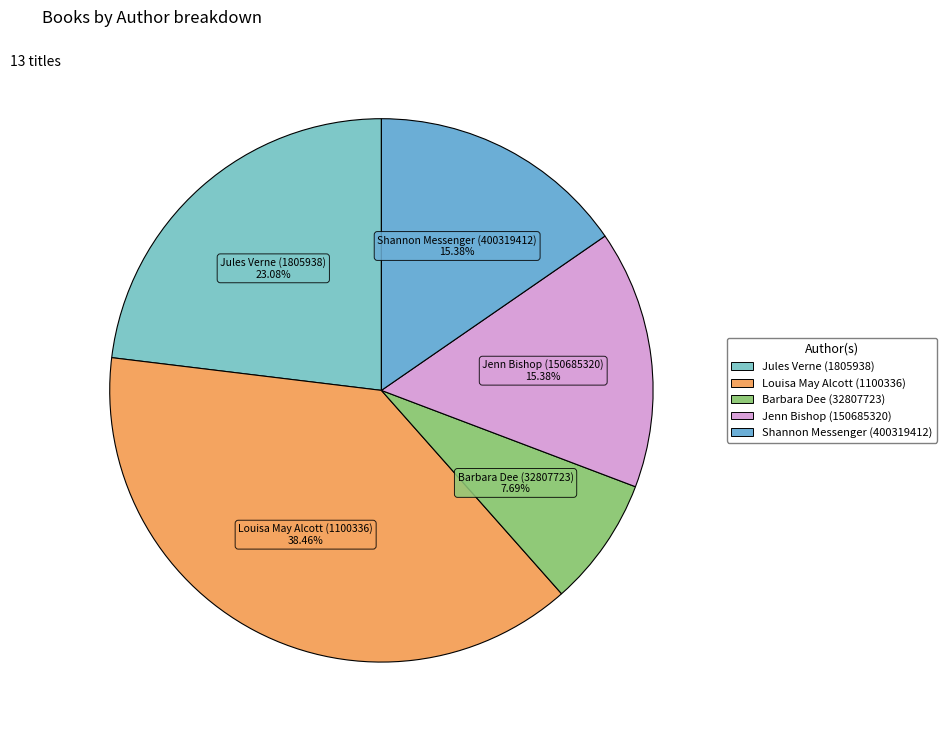

True or false: Jules Verne (1805938) accounts for 23% of the total.

True